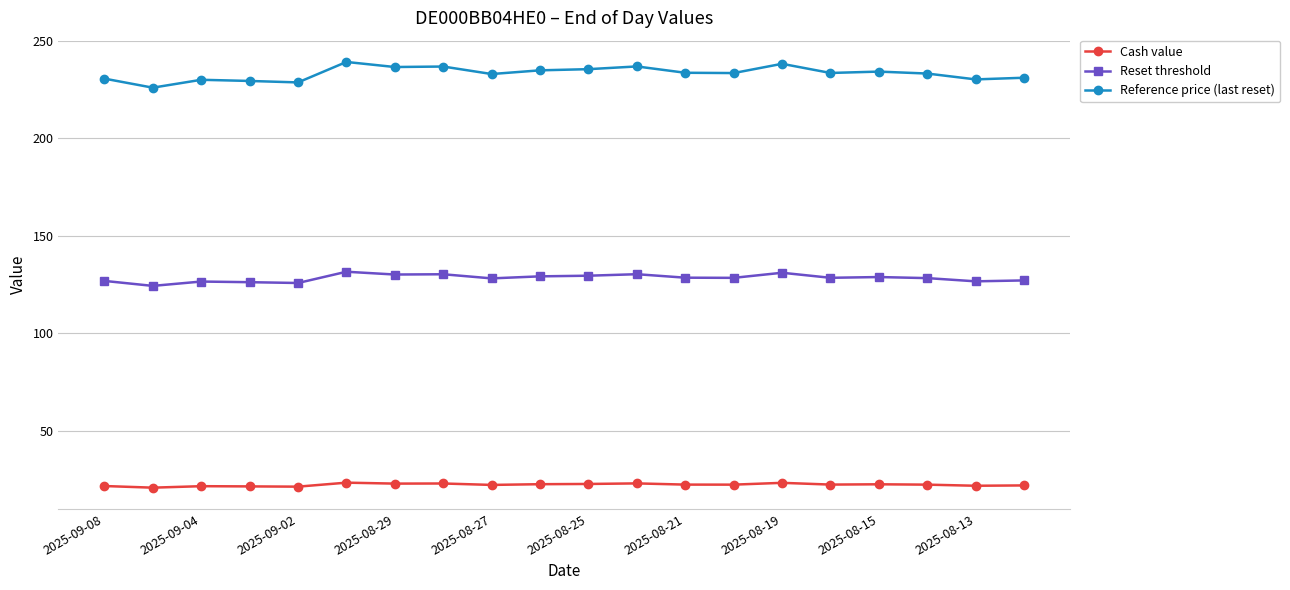

What is the average value of the Reset threshold series?

128.3